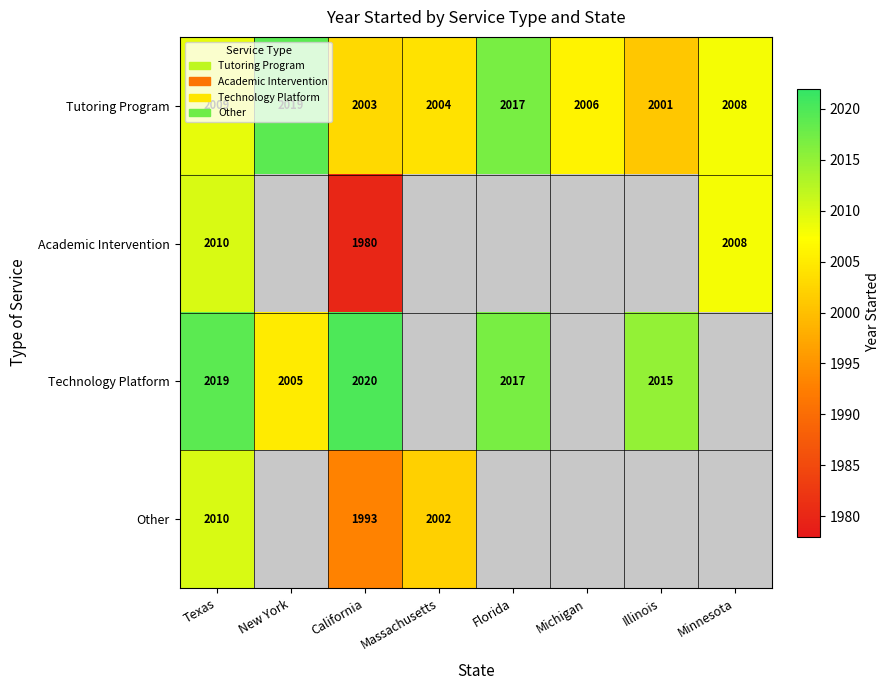

At which label is Tutoring Program closest to 2010?

Texas